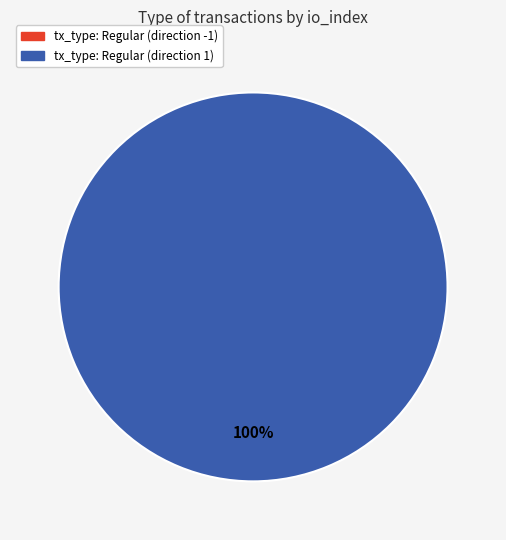

How many segments does this pie chart have?

2